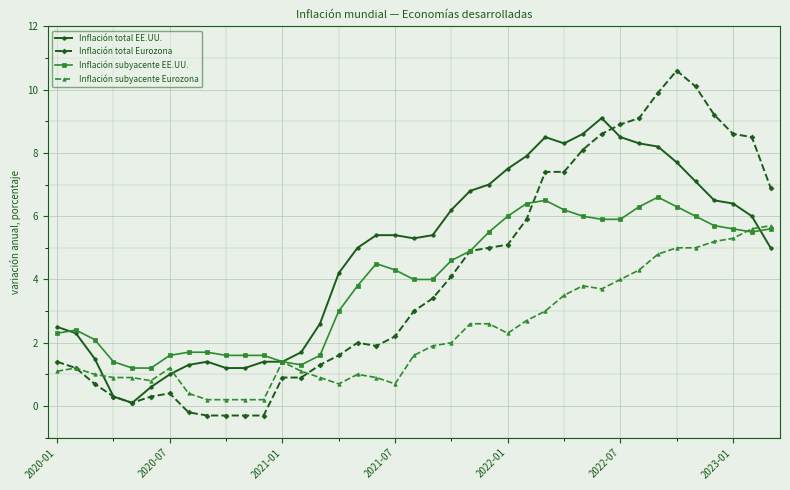

What are all the series names shown in the legend?

Inflación total EE.UU., Inflación total Eurozona, Inflación subyacente EE.UU., Inflación subyacente Eurozona